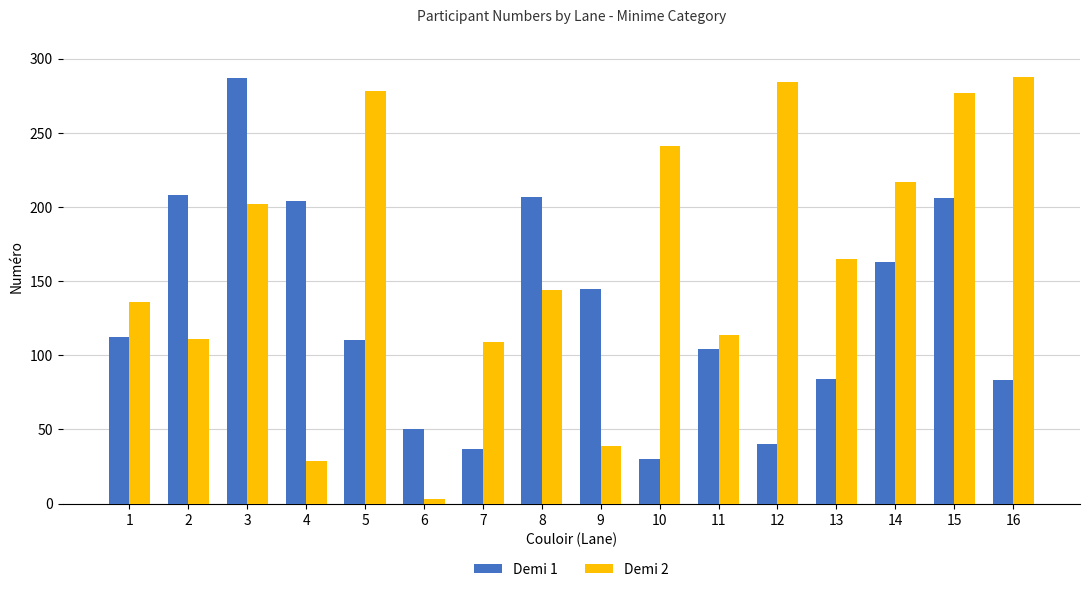

Is the value of Demi 1 at 7 greater than the value of Demi 2 at 5?

No